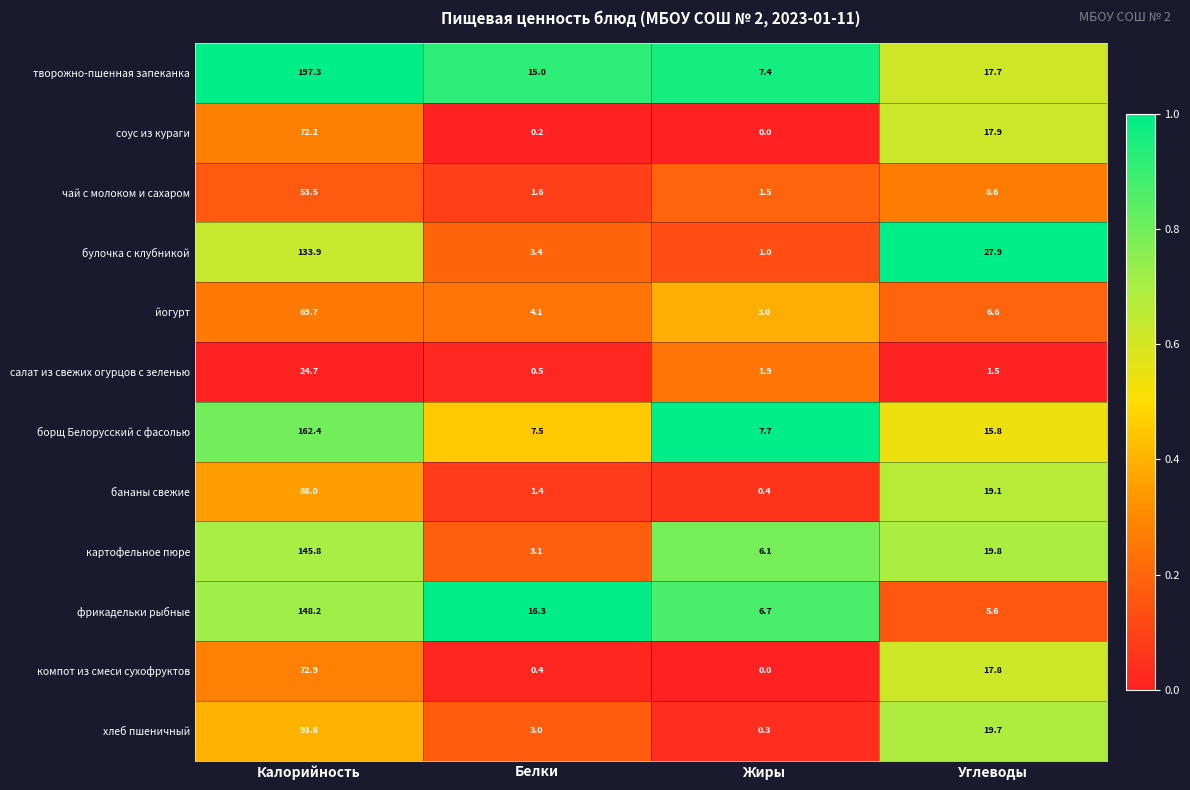

The йогурт series shows 45.5 at Калорийность. True or false?

False